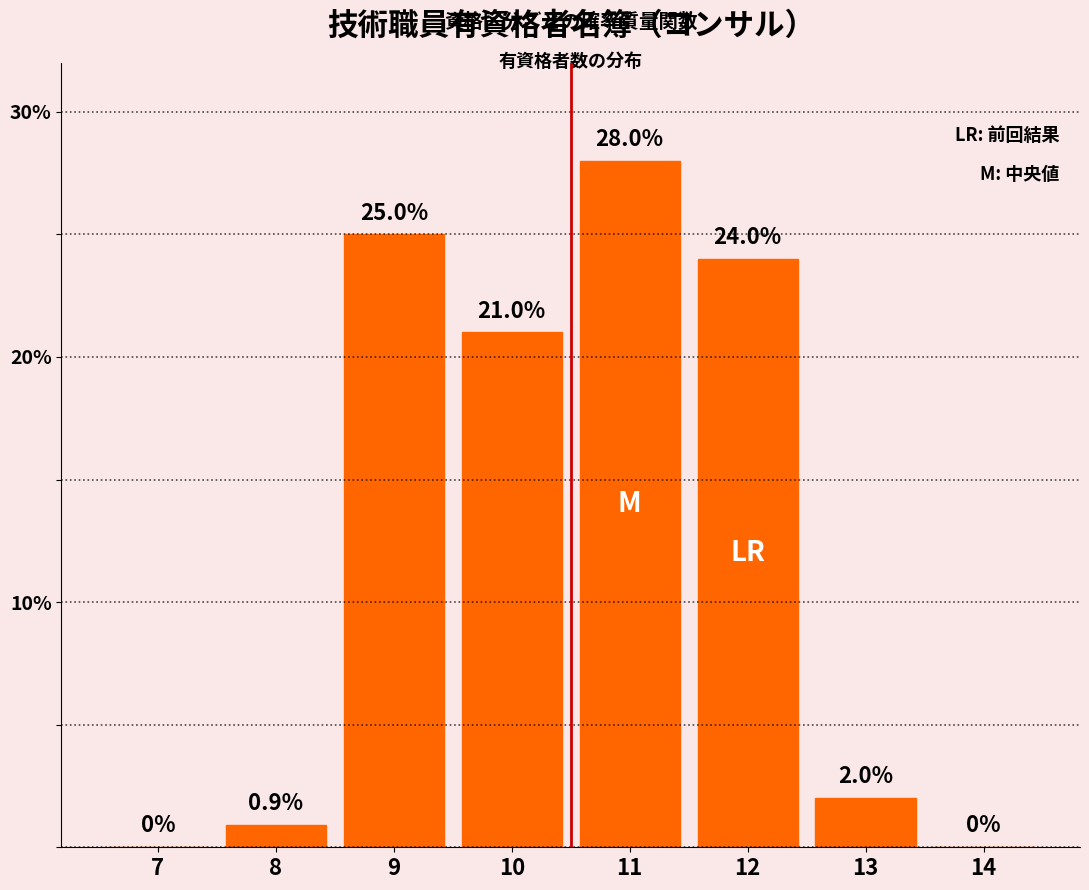

Reading left to right, transcribe all the data shown in this chart.

7=0.0	8=0.9	9=25.0	10=21.0	11=28.0	12=24.0	13=2.0	14=0.0